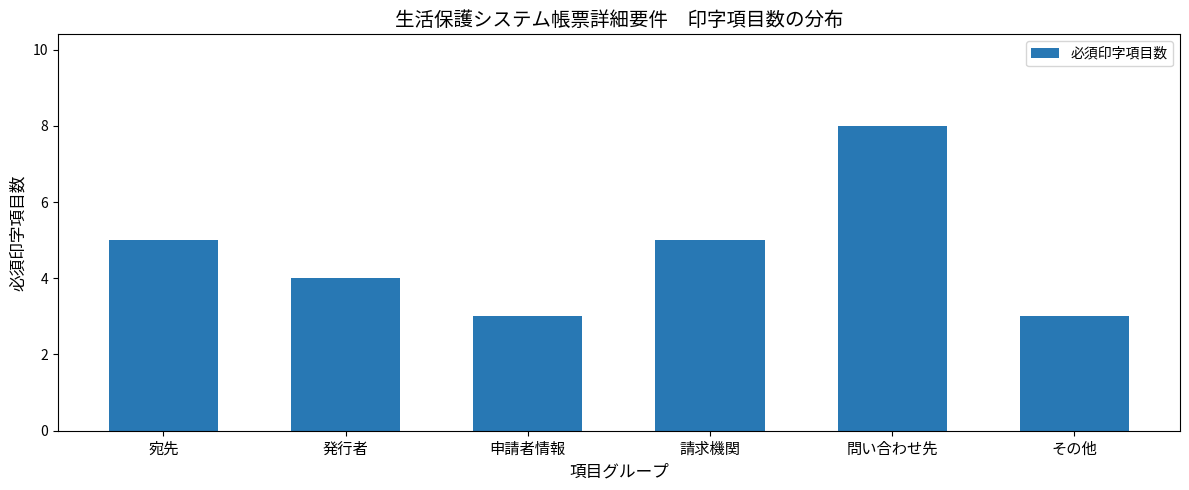

How many categories are shown in the chart?

6